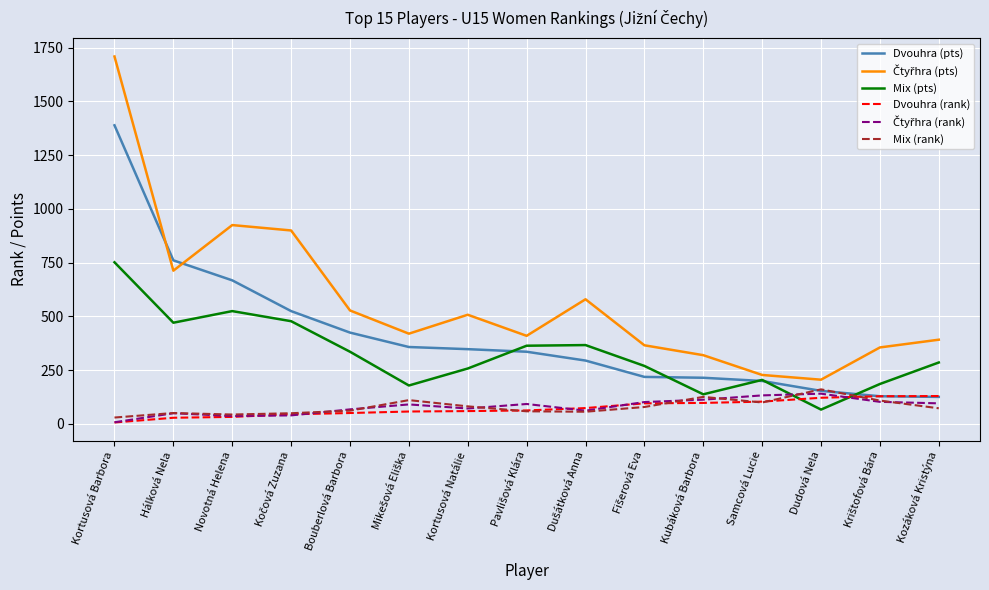

The value of Dvouhra (rank) at Bouberlová Barbora is 51. True or false?

True